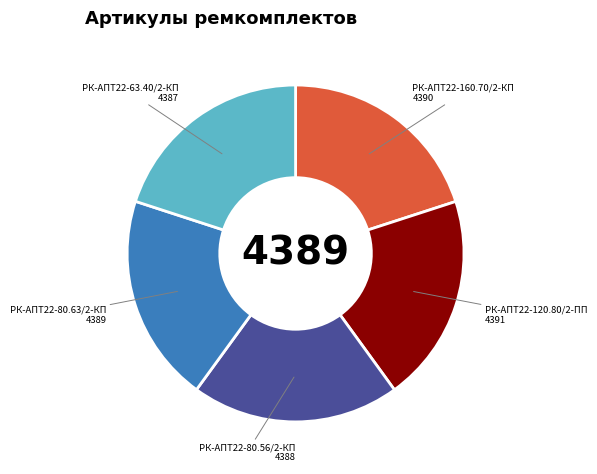

Is there a majority slice in this chart?

No